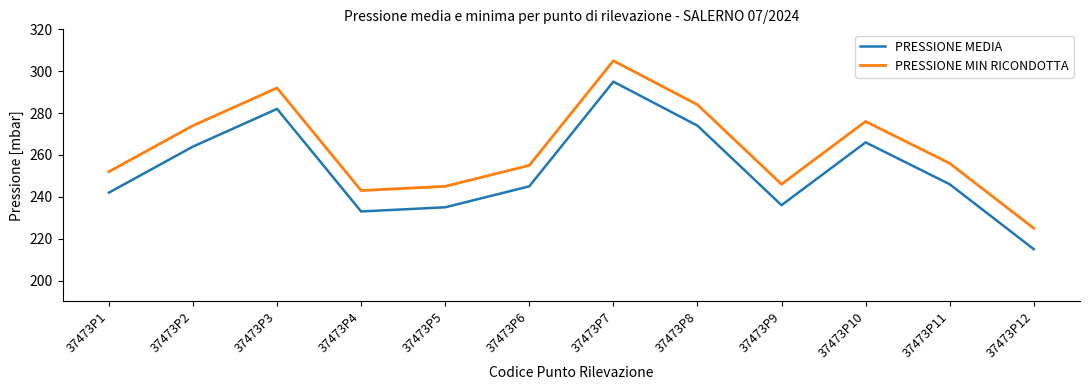

True or false: PRESSIONE MIN RICONDOTTA has a value of 284 at 37473P8.

True